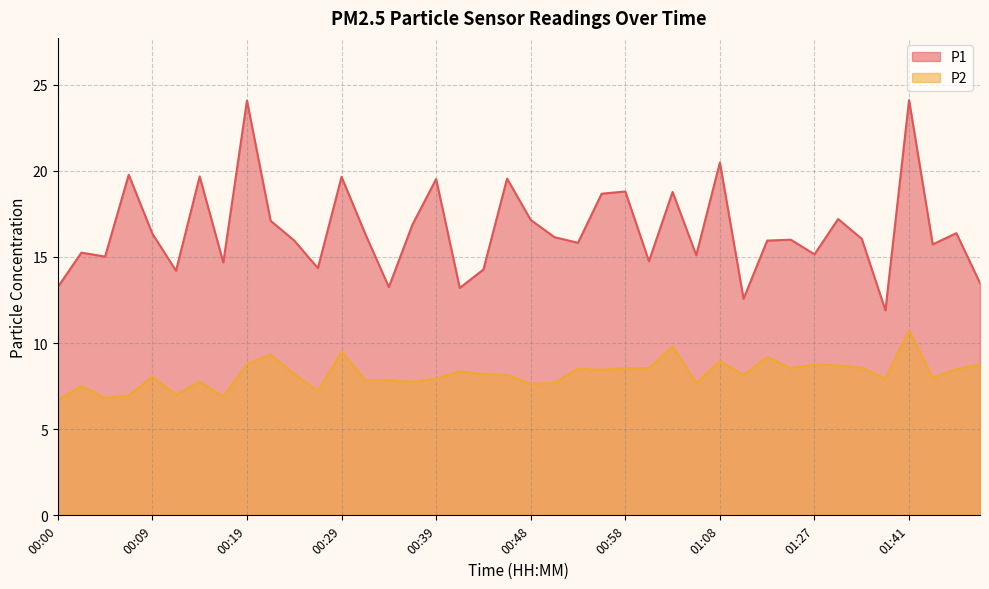

What is the minimum value shown in the chart?

6.7